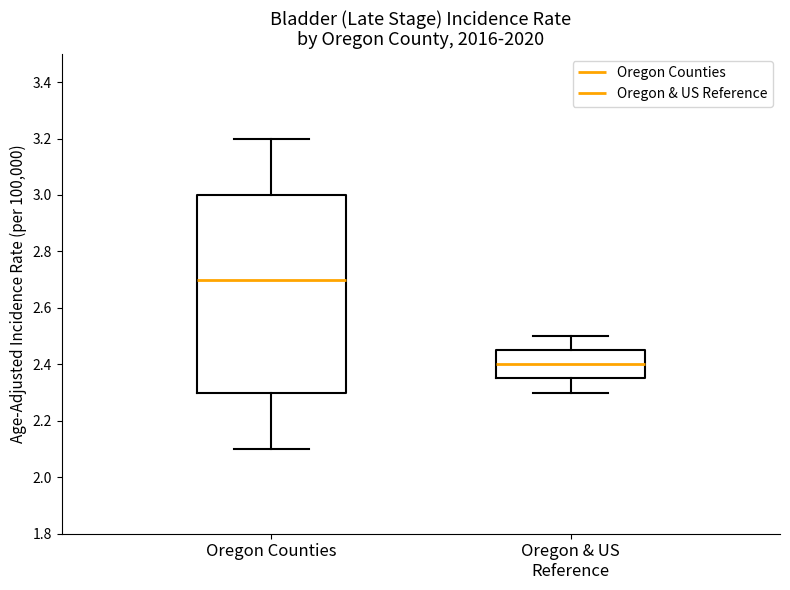

Which box has the lowest median line?

Oregon & US Reference